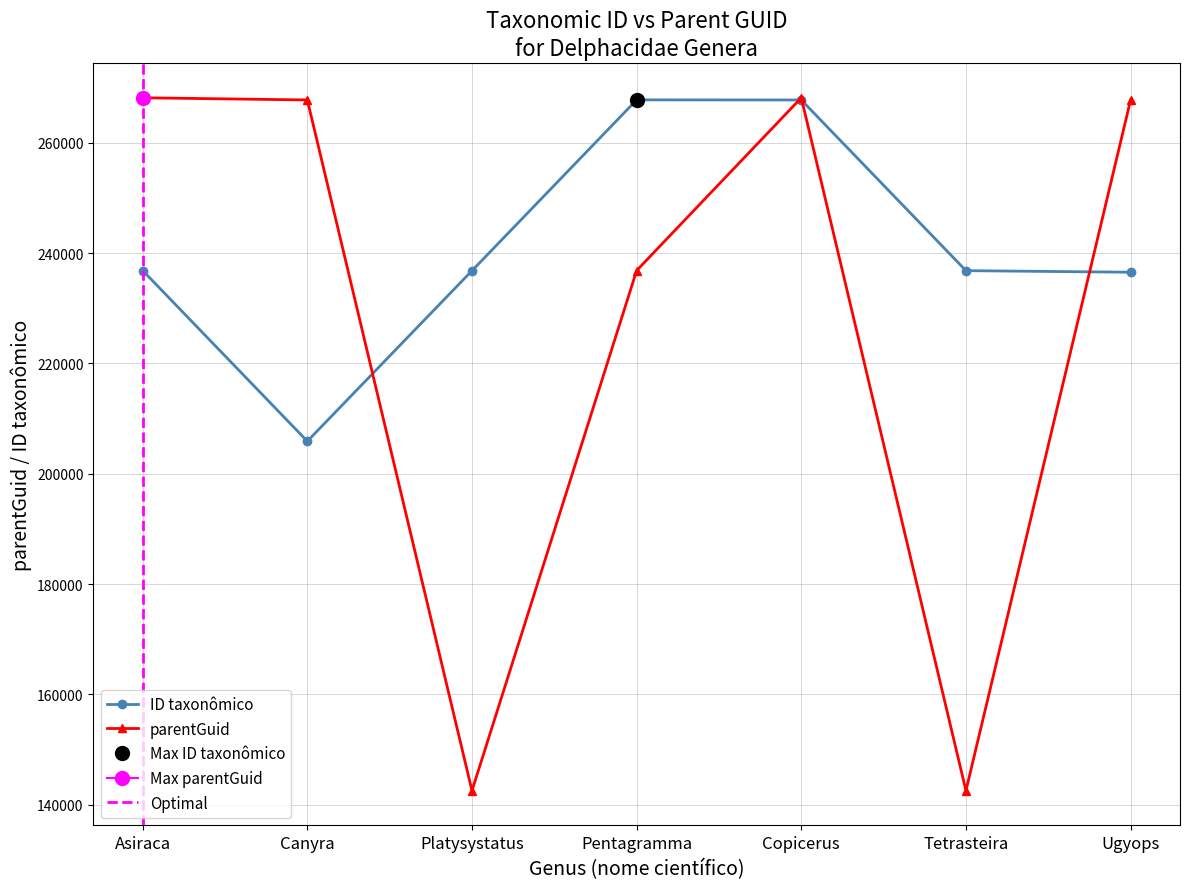

Is the value of ID taxonômico at Platysystatus greater than the value of parentGuid at Tetrasteira?

Yes